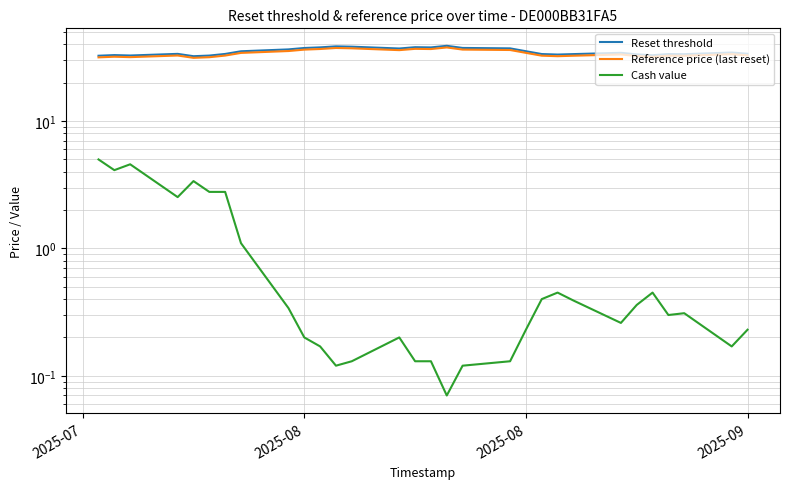

How many lines are shown in the chart?

3